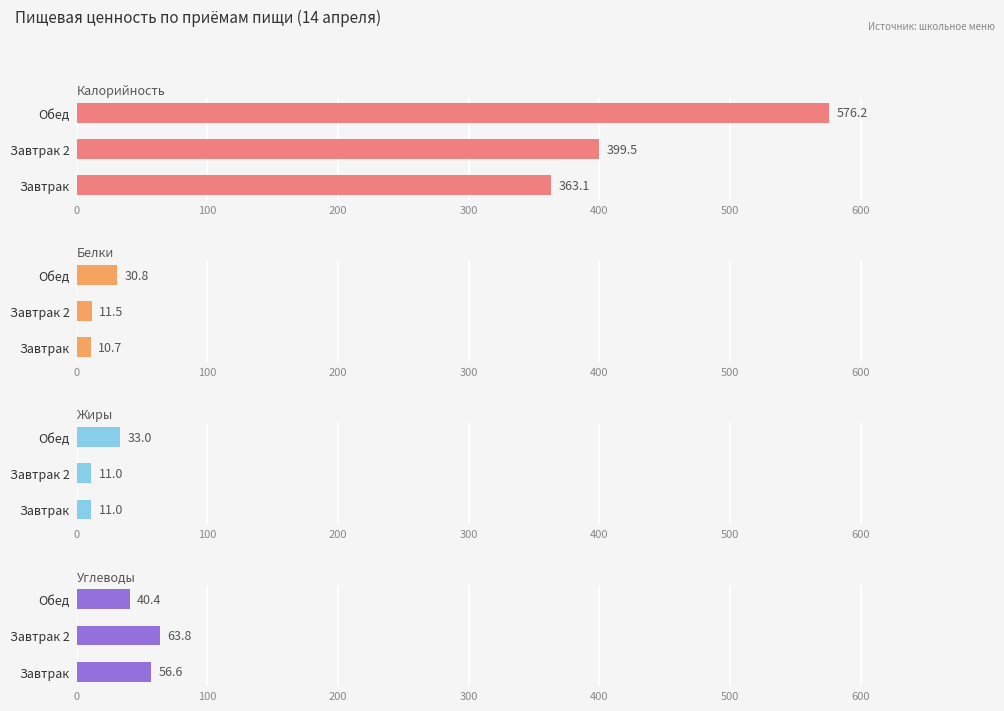

Reading right to left, transcribe all the data shown in this chart.

Калорийность: 576.2	399.5	363.1
Белки: 30.8	11.5	10.7
Жиры: 33.0	11.0	11.0
Углеводы: 40.4	63.8	56.6